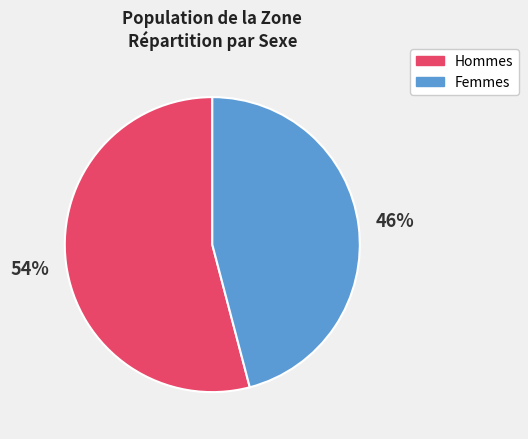

To the nearest percent, what is the difference between the largest and smallest slice percentages?

8%